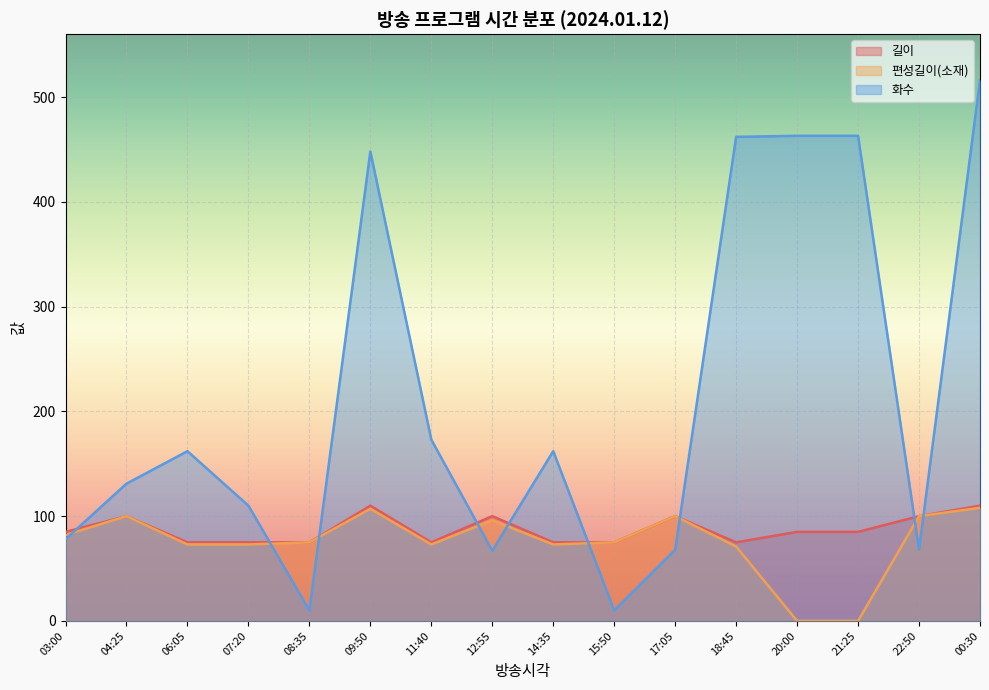

At how many categories does at least one series exceed 383?

5